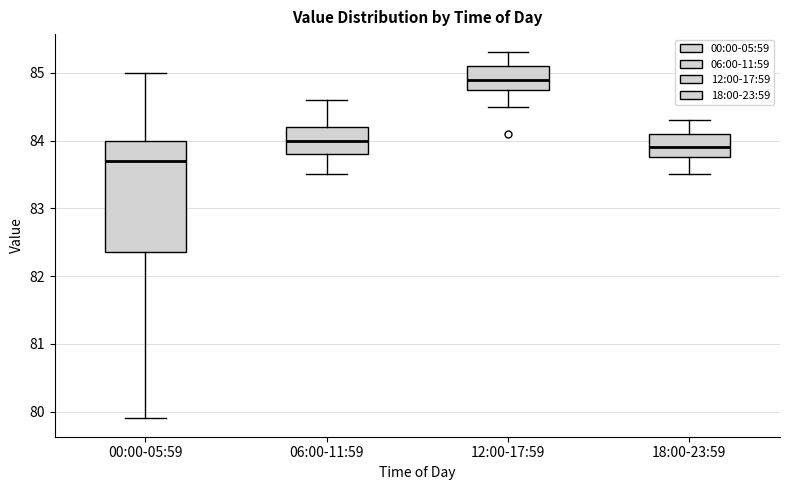

Where is the upper edge of the box for 18:00-23:59 on the y-axis? The values are not printed on the chart, so give them approximately, as read against the axis.

84.1